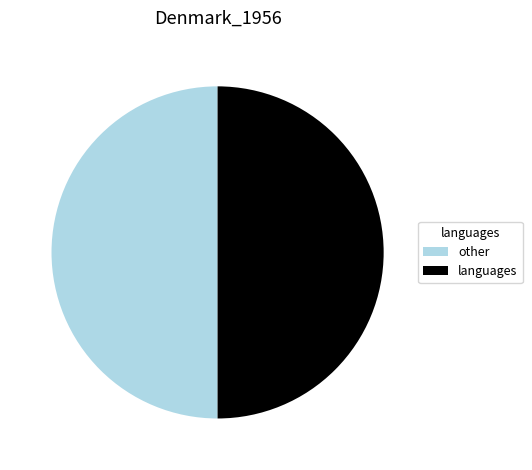

Approximately how many times larger is the value at other compared to languages?

1.0